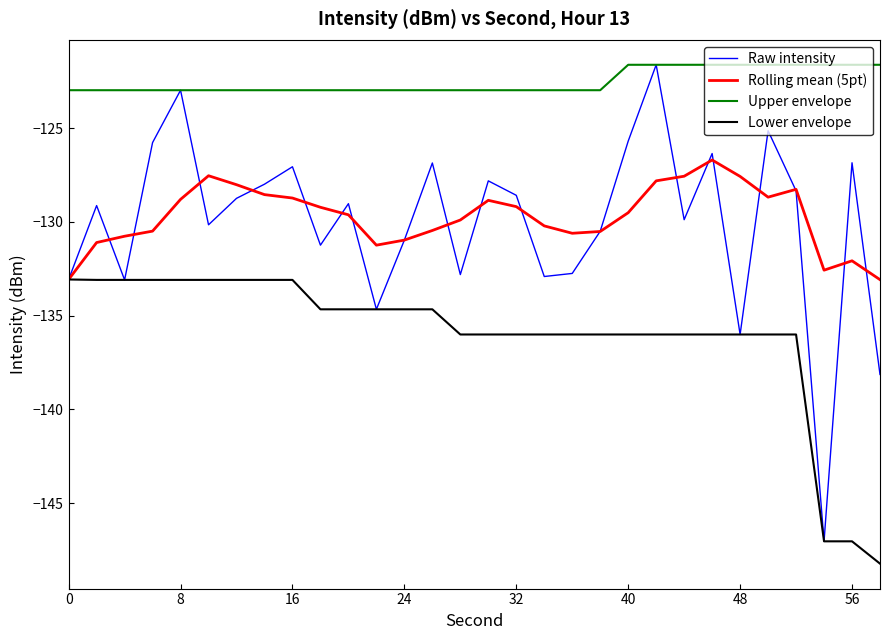

Which series has the widest spread of values?

Raw intensity